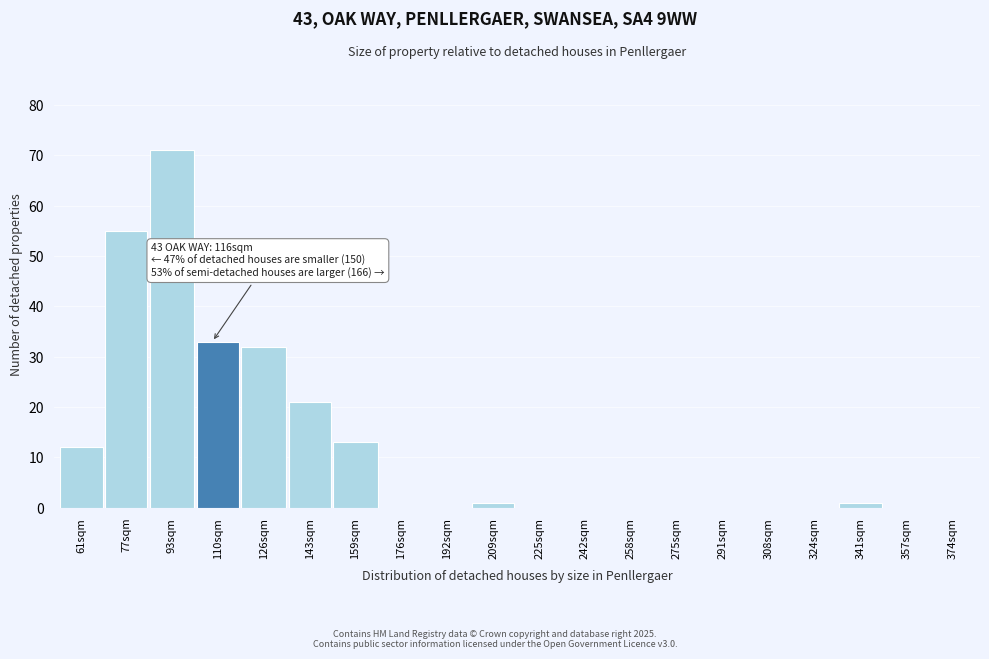

Reading left to right, extract all data points from this chart.

61sqm=12	77sqm=55	93sqm=71	110sqm=33	126sqm=32	143sqm=21	159sqm=13	176sqm=0	192sqm=0	209sqm=1	225sqm=0	242sqm=0	258sqm=0	275sqm=0	291sqm=0	308sqm=0	324sqm=0	341sqm=1	357sqm=0	374sqm=0